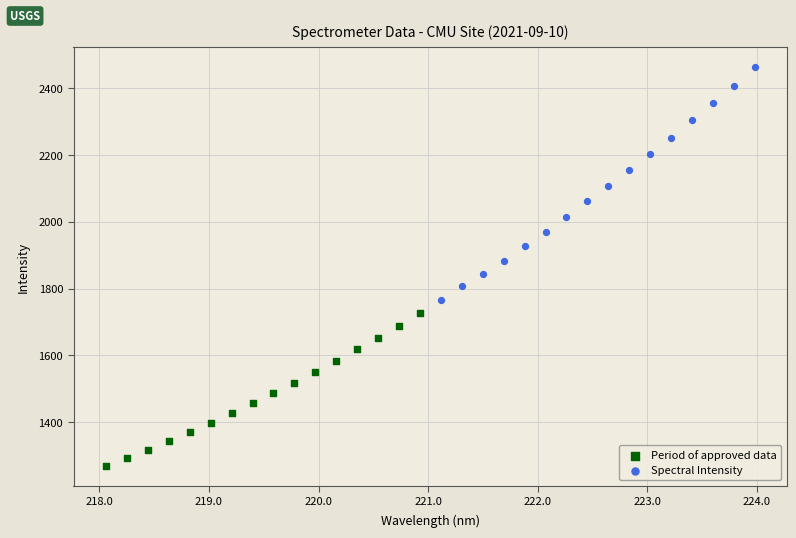

Which series contains the lowest Y value?

Period of approved data